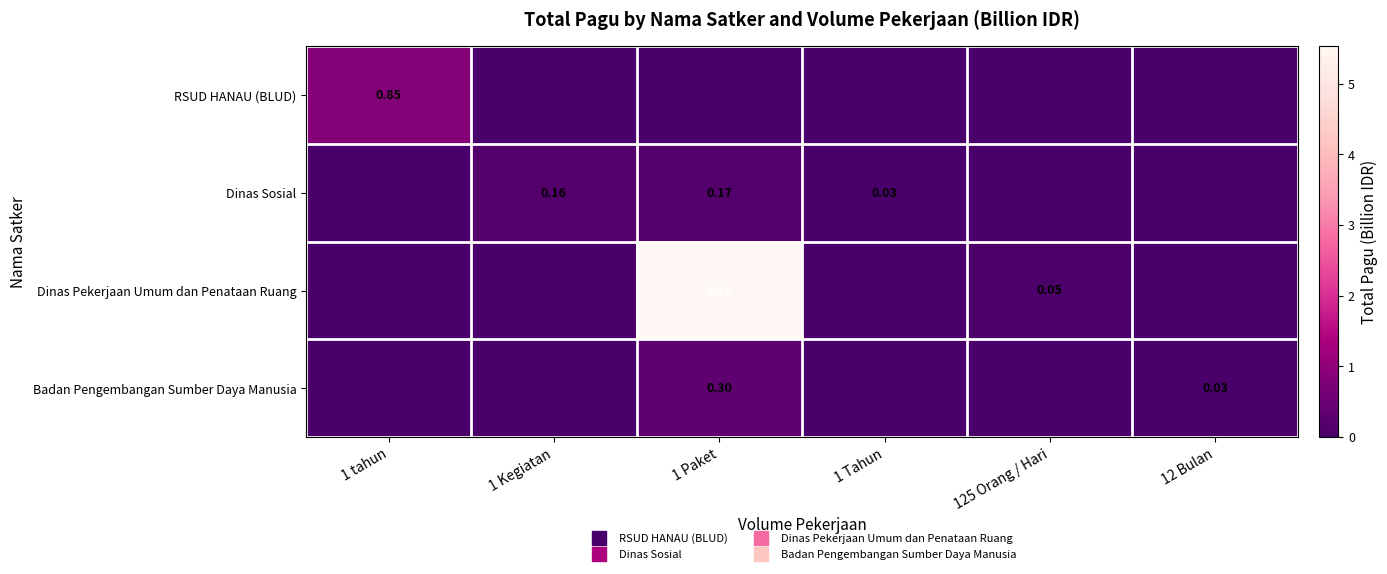

The Badan Pengembangan Sumber Daya Manusia series shows 0.0 at 1 tahun. True or false?

True